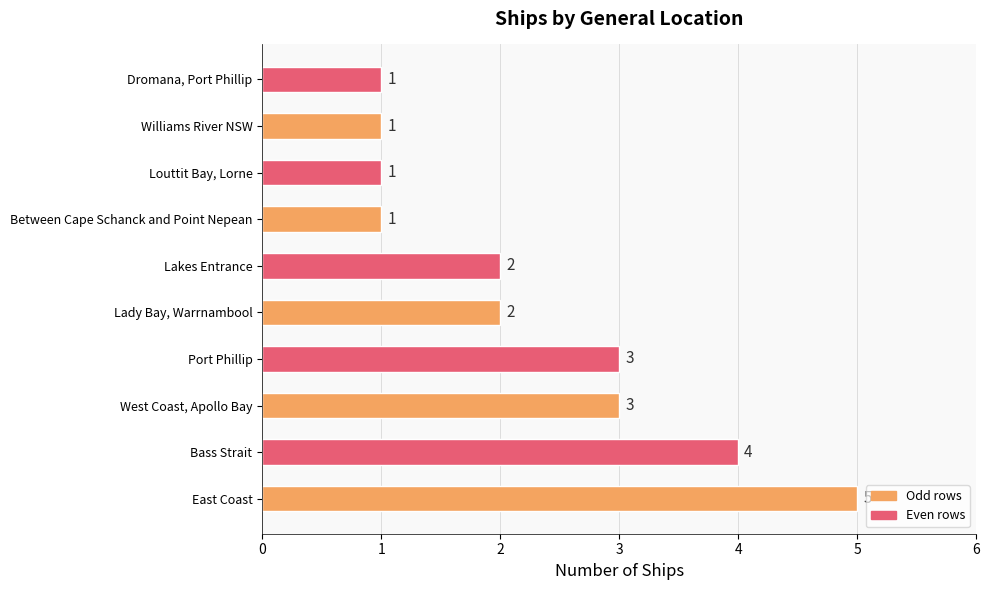

Which has a higher value, Port Phillip or Bass Strait?

Bass Strait